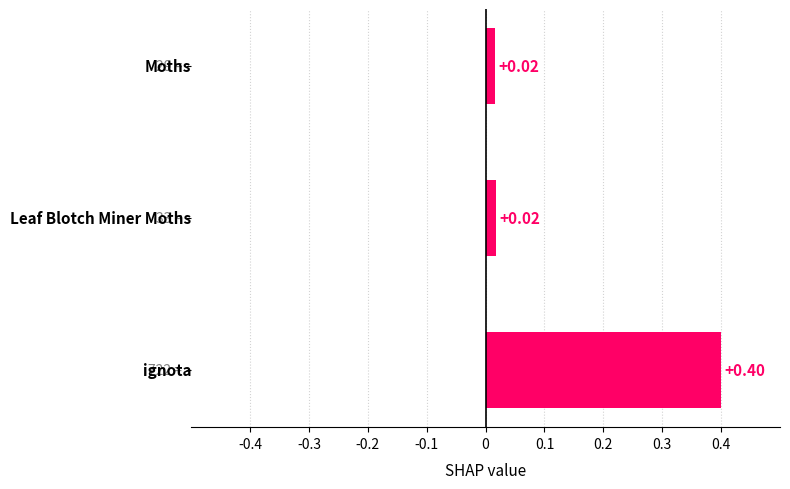

What is the difference between the maximum and minimum values?

0.4